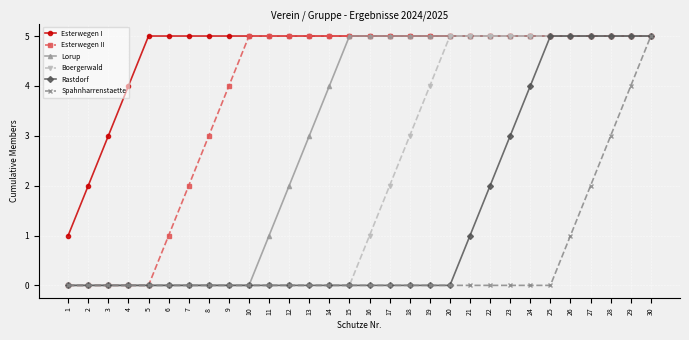

Which series changed the most between 20 and 23?

Rastdorf